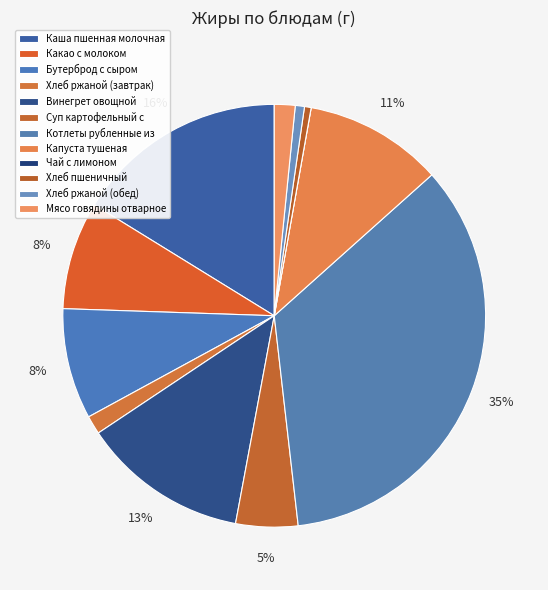

Does Какао с молоком account for over 50% of the chart?

No